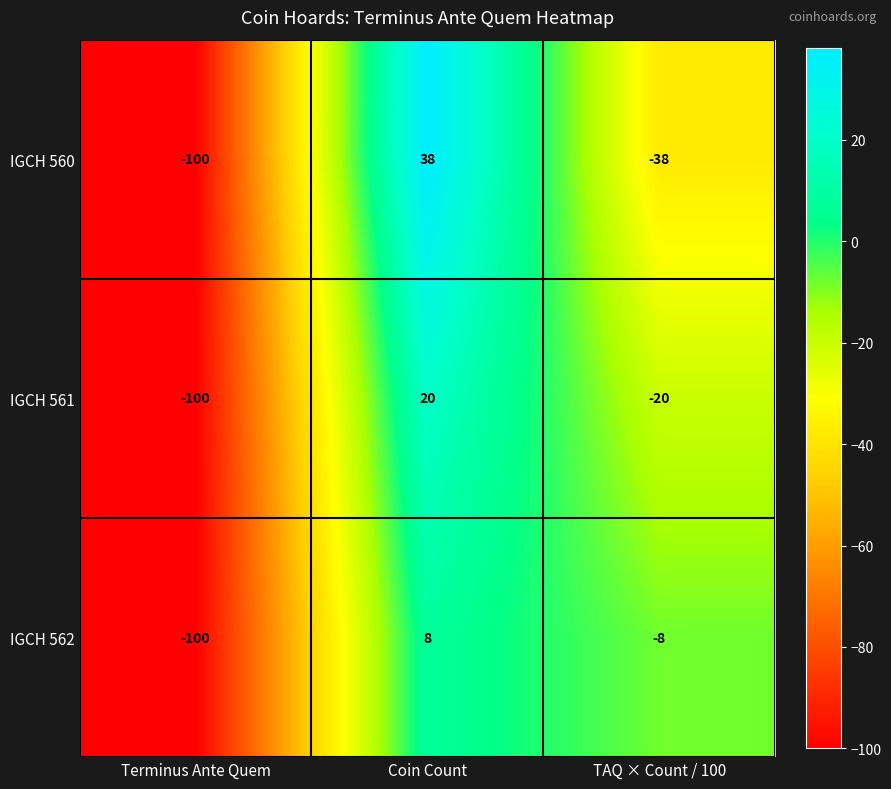

At Coin Count, list the series in order from largest to smallest.

IGCH 560, IGCH 561, IGCH 562